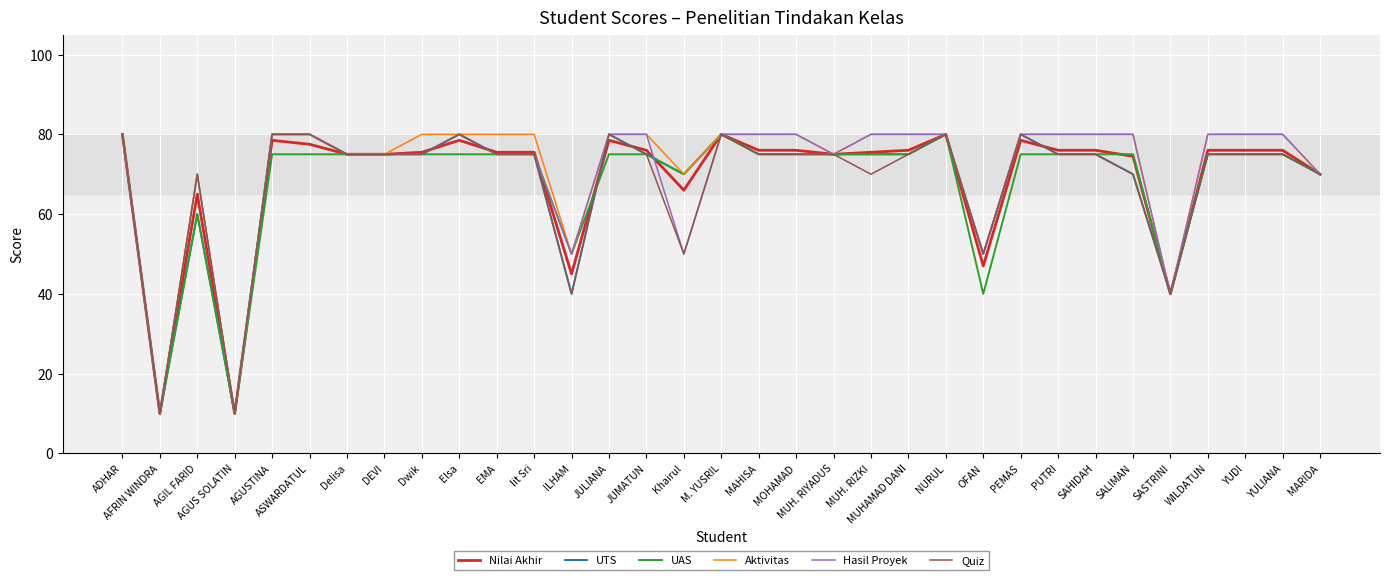

Is it true that UTS equals 123.6 at MOHAMAD?

False